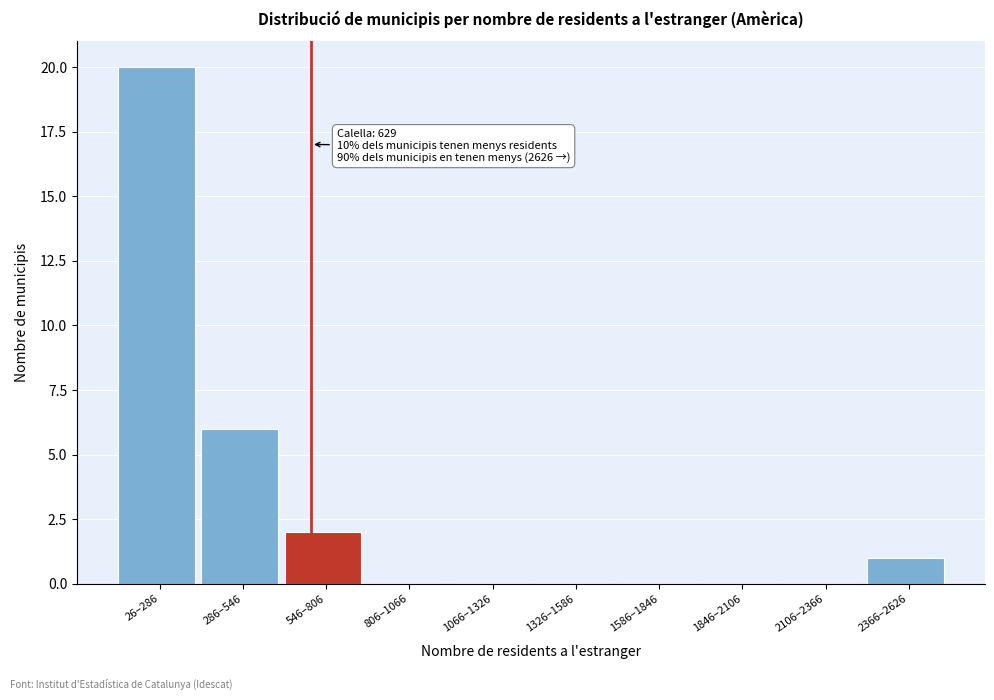

Reading left to right, extract all data points from this chart.

26–286=20	286–546=6	546–806=2	806–1066=0	1066–1326=0	1326–1586=0	1586–1846=0	1846–2106=0	2106–2366=0	2366–2626=1